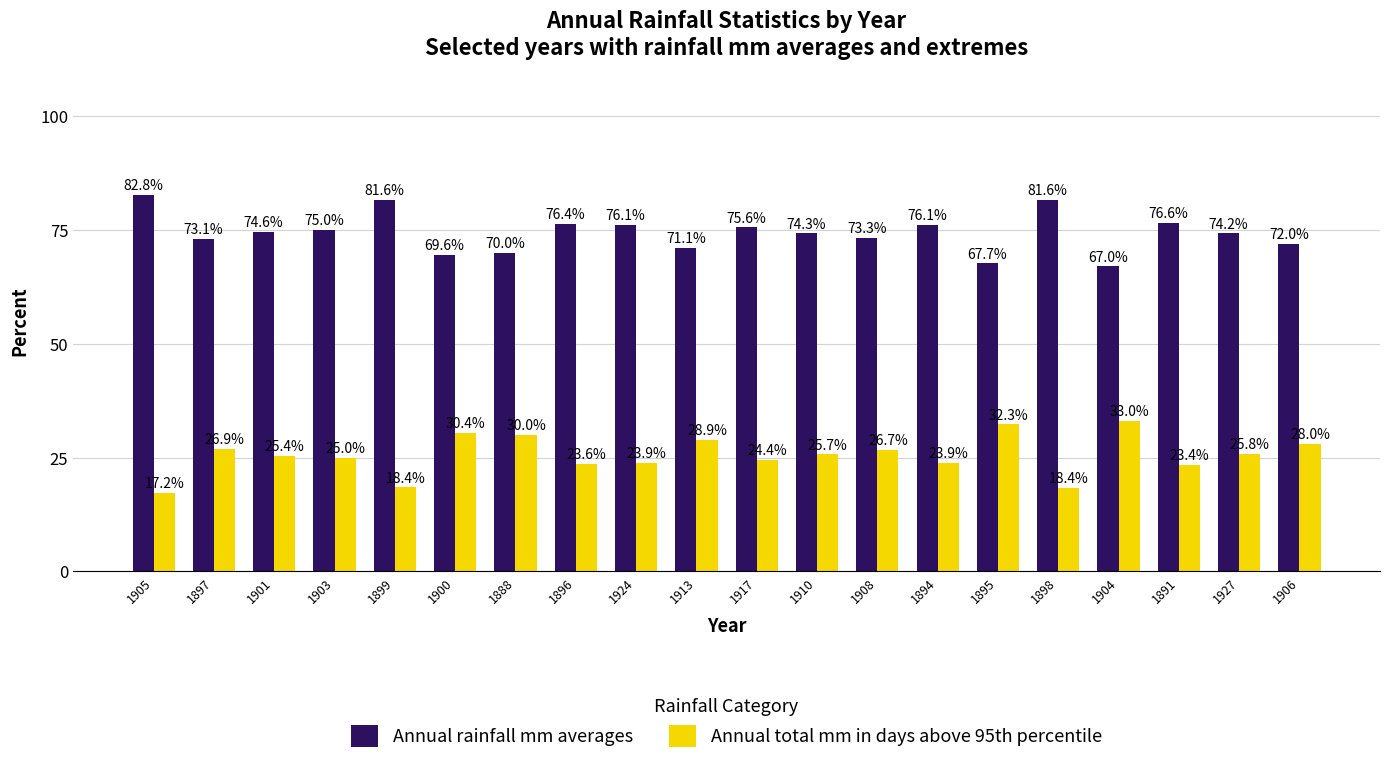

Rank the series by their average value, from lowest to highest.

Annual total mm in days above 95th percentile, Annual rainfall mm averages